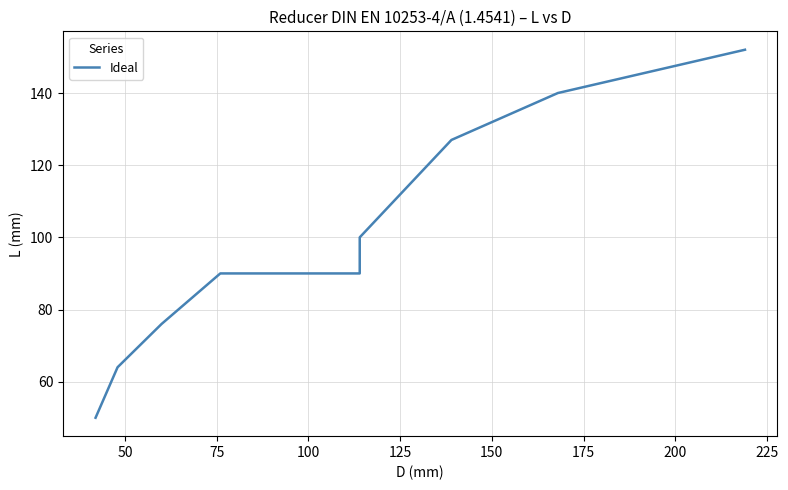

Does the chart have visible grid lines?

Yes